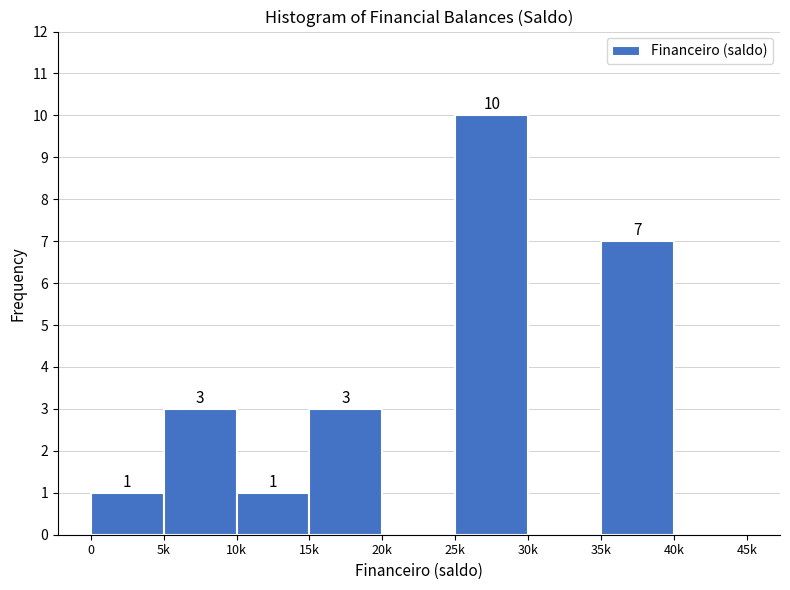

Reading left to right, list all the values displayed in this chart.

0=1	5k=3	10k=1	15k=3	20k=0	25k=10	30k=0	35k=7	40k=0